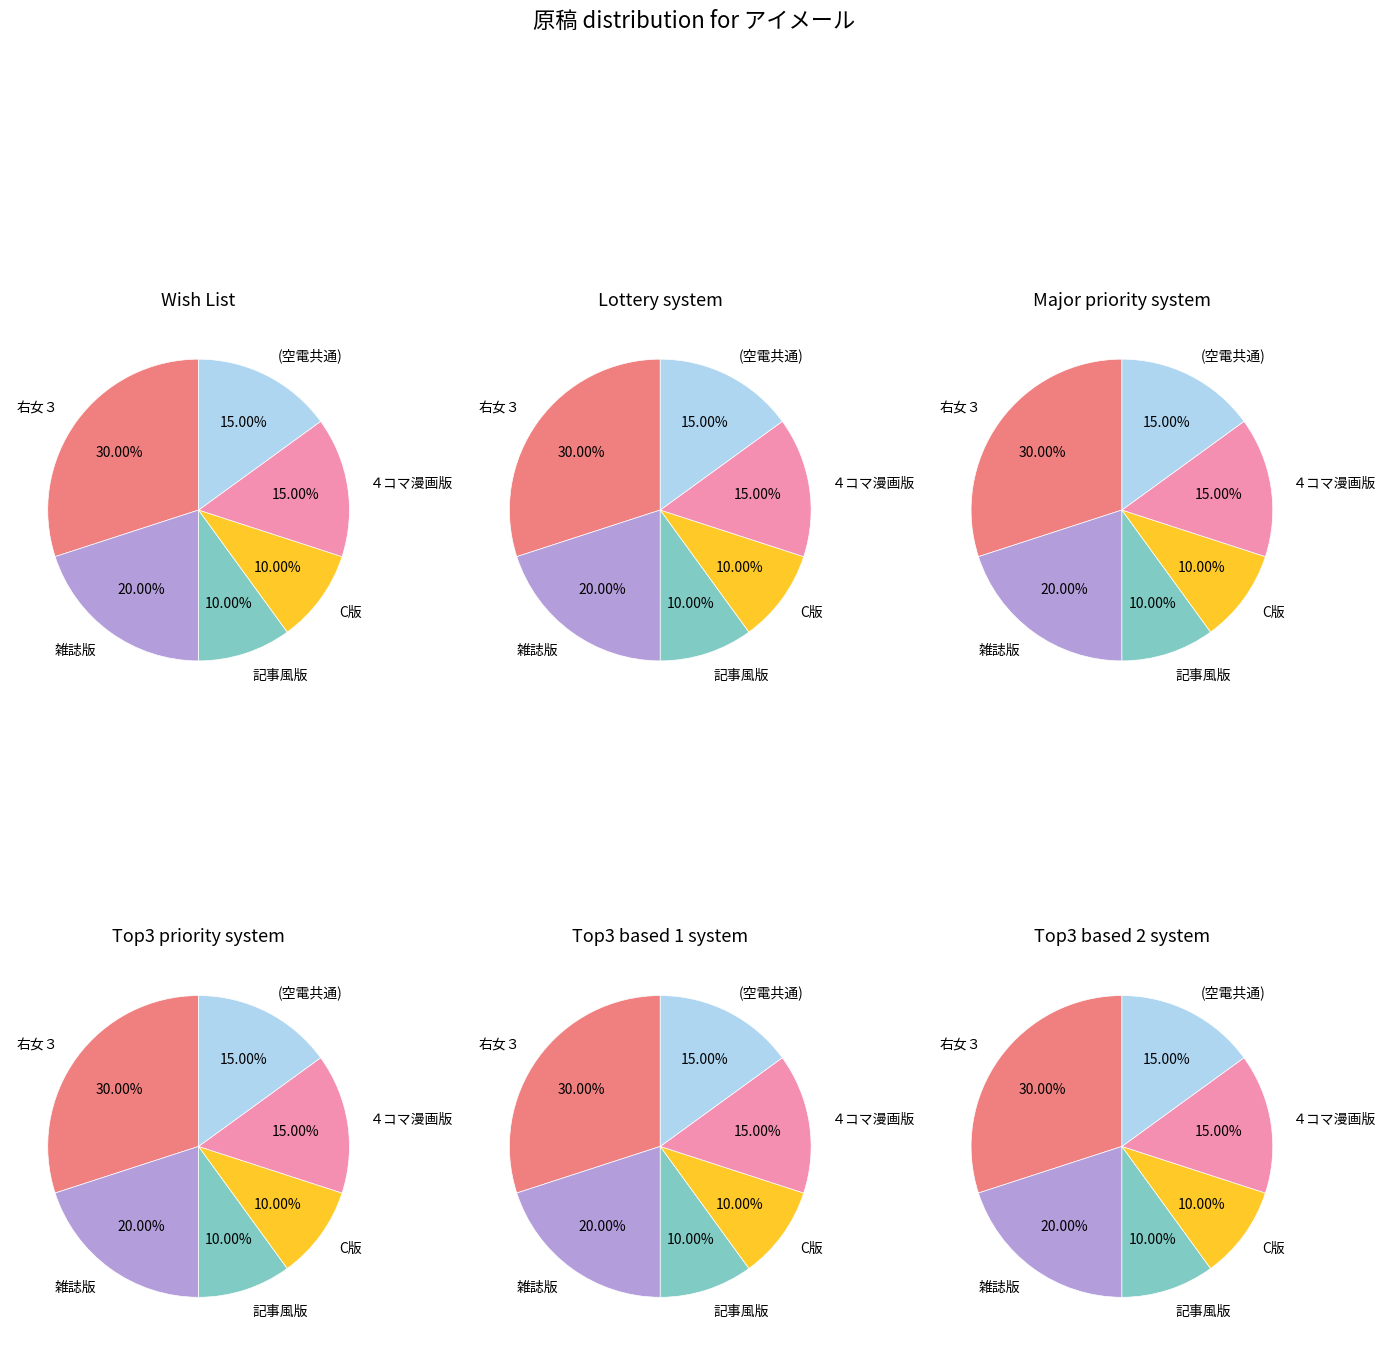

What is the change in value from 右女３ to (空電共通)?

-6